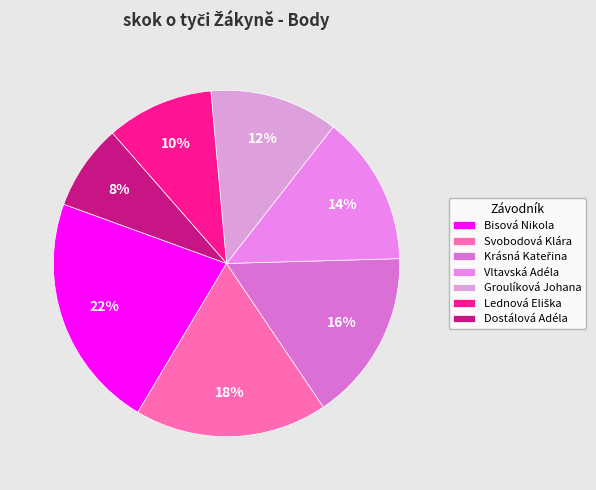

Is it true that Dostálová Adéla is 8% of the pie?

True